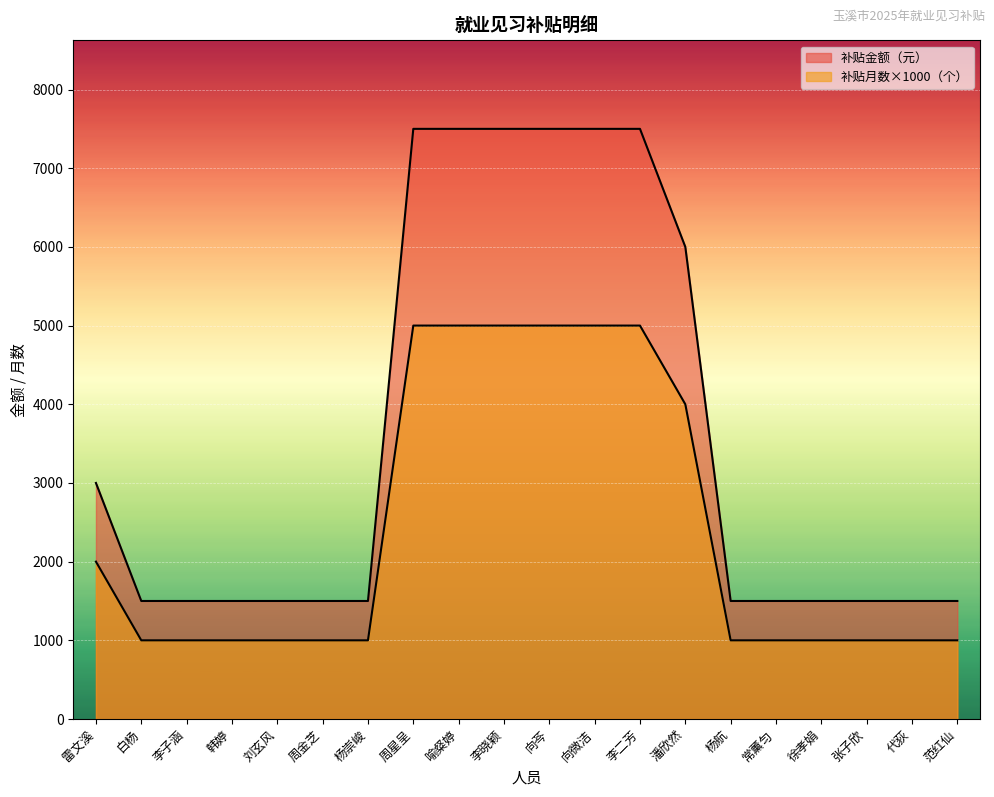

True or false: 补贴月数（个） and 补贴金额（元） cross at least once.

False